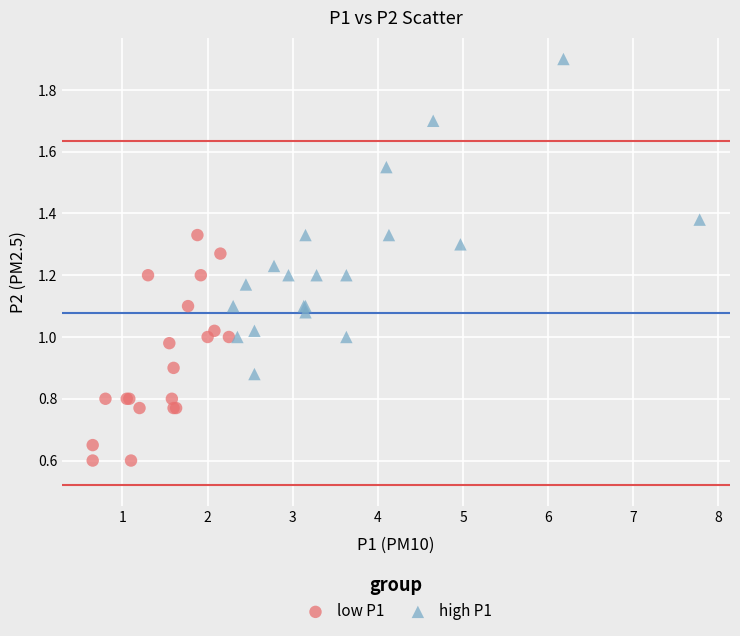

Which series has the largest Y range (max minus min)?

high P1